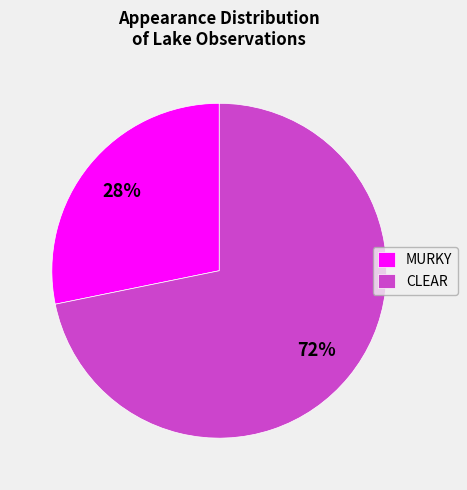

Is the sum of CLEAR and MURKY greater than half?

Yes